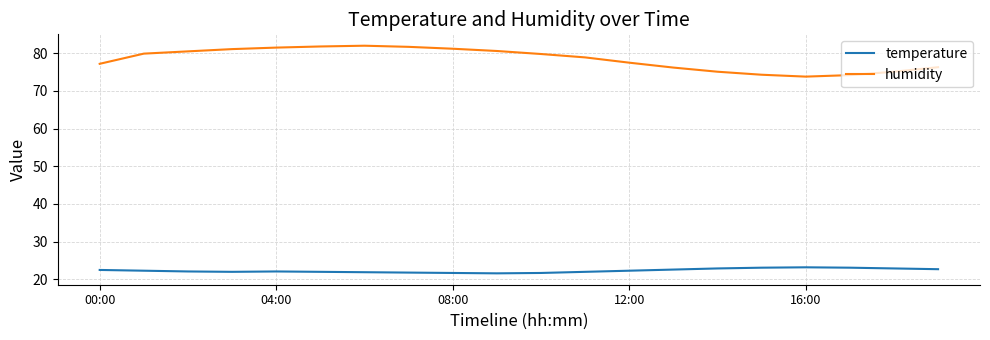

Which series has the largest total across all categories?

humidity